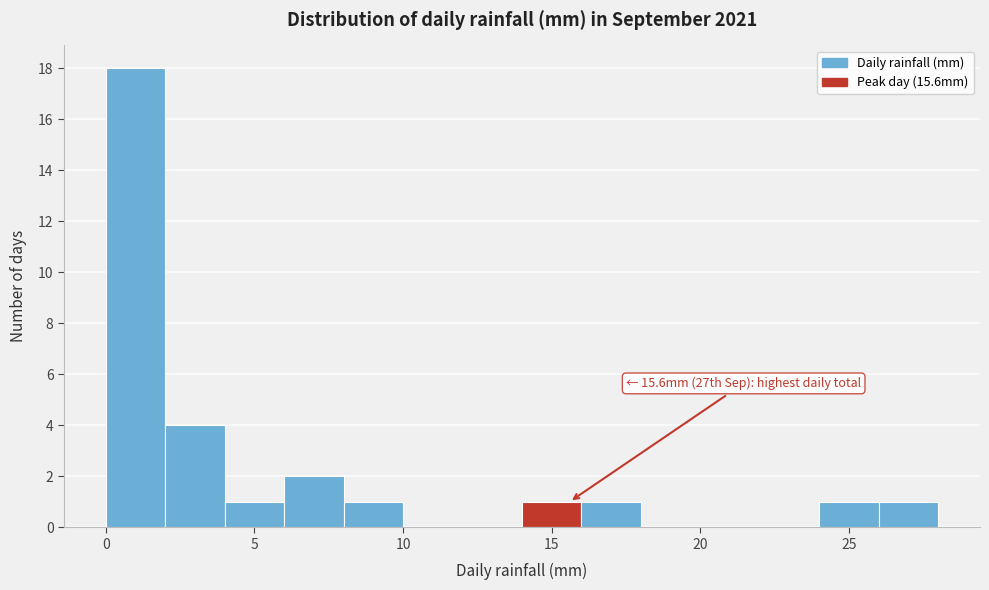

Which range on the x-axis has the tallest bar?

0 to 2